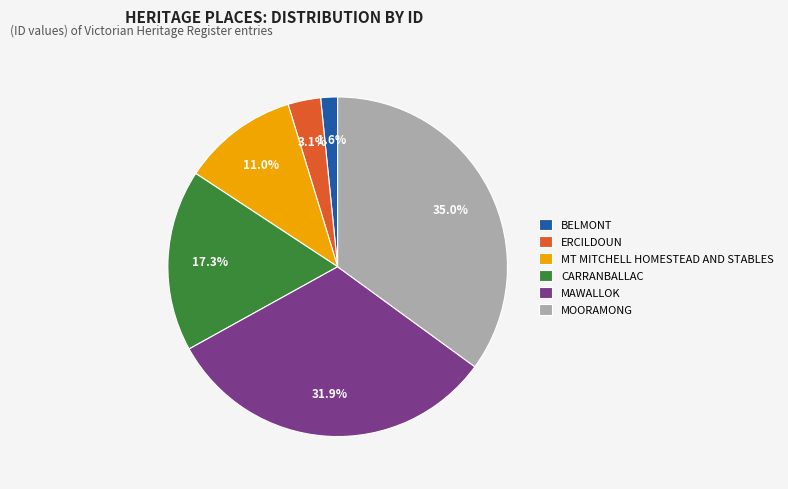

Between MT MITCHELL HOMESTEAD AND STABLES and BELMONT, which is larger?

MT MITCHELL HOMESTEAD AND STABLES